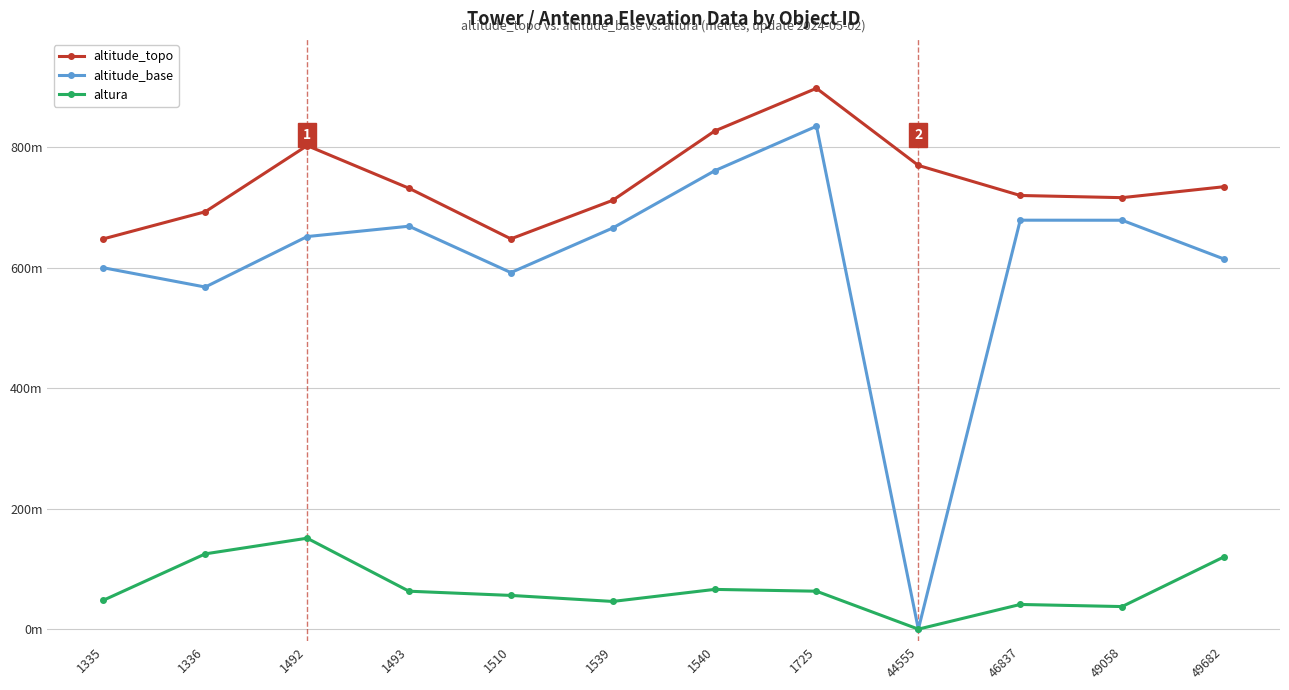

Reading right to left, transcribe all the data shown in this chart.

altitude_topo: 49682=734.6	49058=716.4	46837=720.0	44555=769.9	1725=898.0	1540=827.0	1539=712.0	1510=648.0	1493=732.0	1492=802.8	1336=693.0	1335=648.0
altitude_base: 49682=614.6	49058=678.9	46837=679.0	44555=0.0	1725=835.0	1540=761.0	1539=666.0	1510=592.0	1493=669.0	1492=651.8	1336=568.0	1335=600.0
altura: 49682=120.0	49058=37.5	46837=41.0	44555=0.0	1725=63.0	1540=66.0	1539=46.0	1510=56.0	1493=63.0	1492=151.0	1336=125.0	1335=48.0